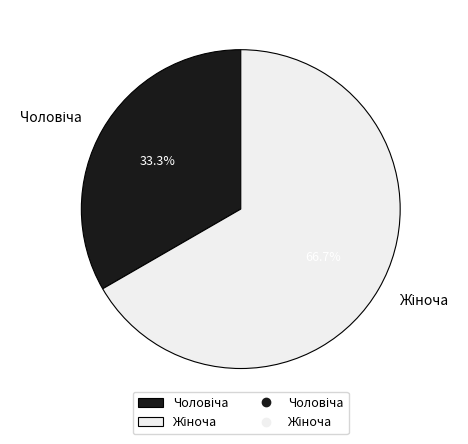

Is there a majority slice in this chart?

Yes